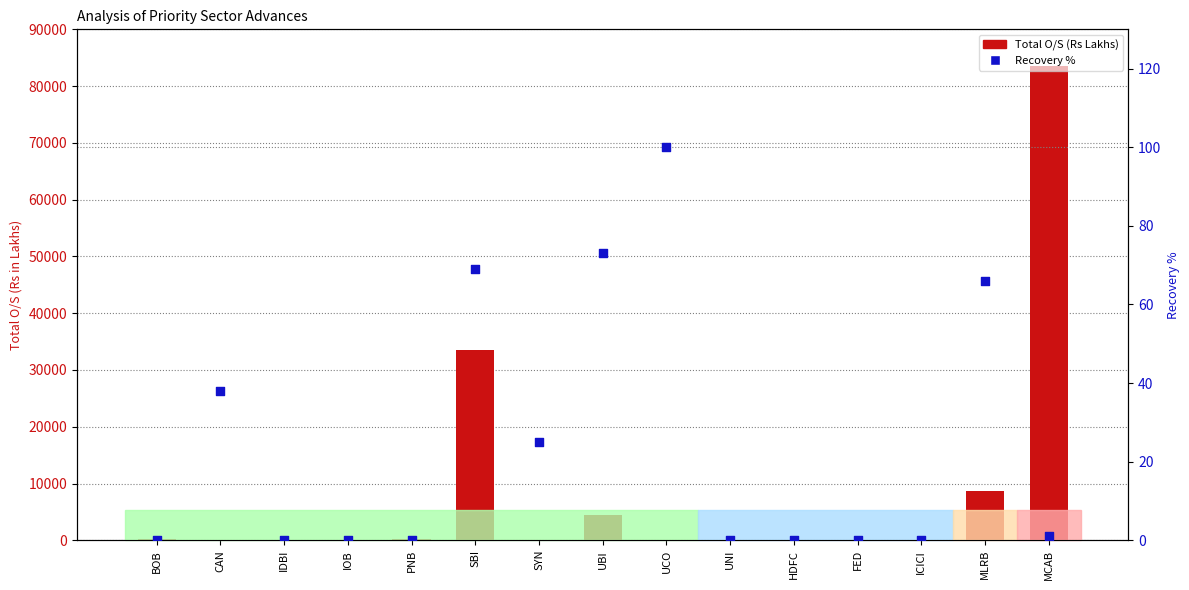

Which series has the largest Y range (max minus min)?

Total O/S (Rs Lakhs)